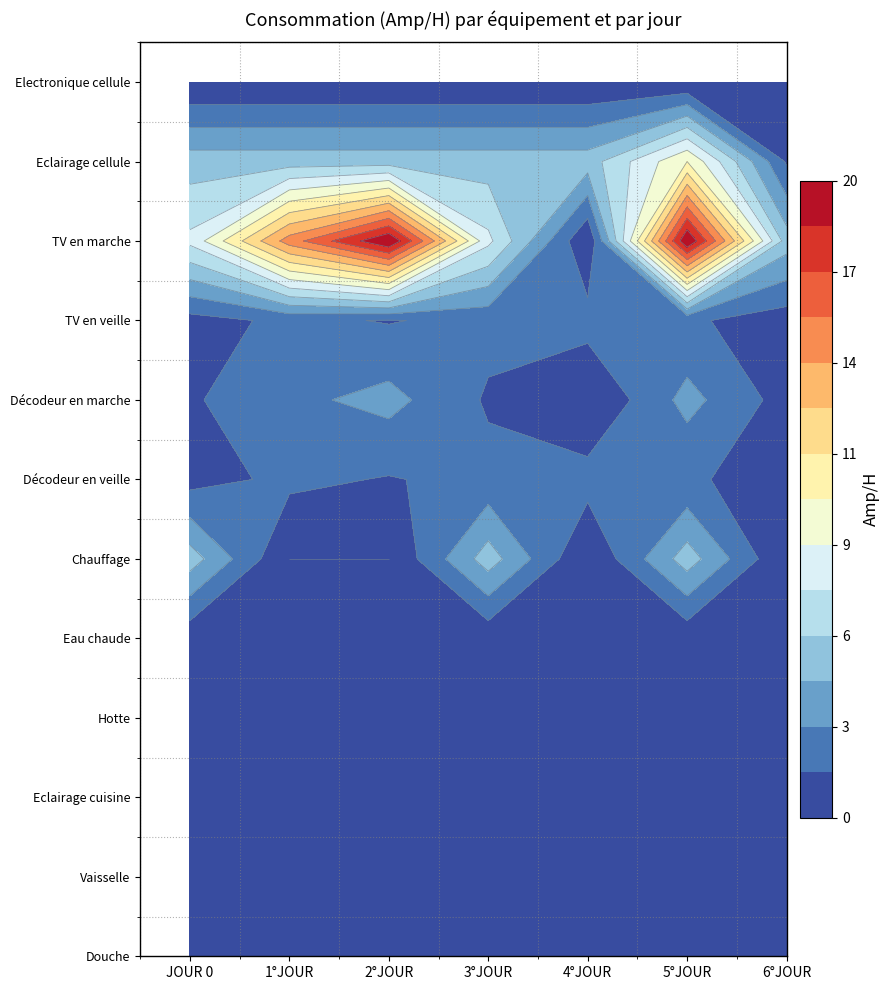

Is it true that Chauffage equals 2.3 at 3°JOUR?

False